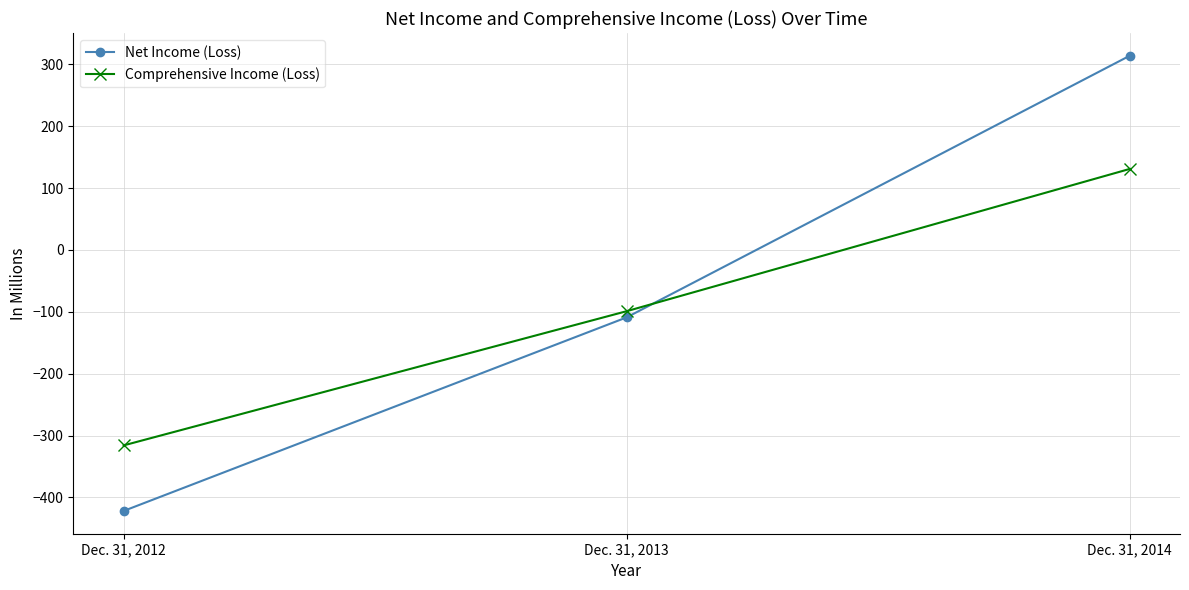

Which series changed the most between Dec. 31, 2012 and Dec. 31, 2014?

Net Income (Loss)